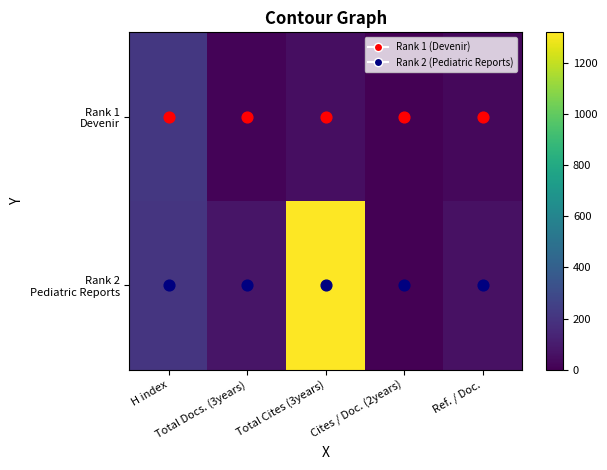

At which category is the sum across all series the highest?

Total Cites (3years)